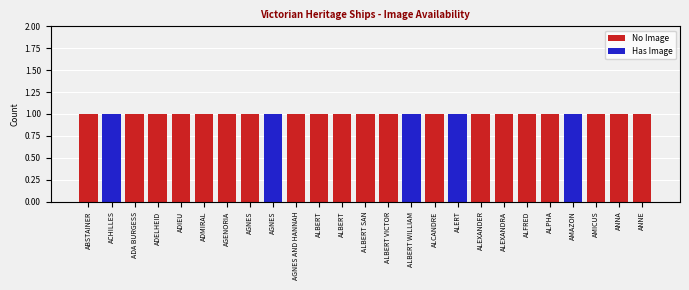

Are the bars horizontal?

No